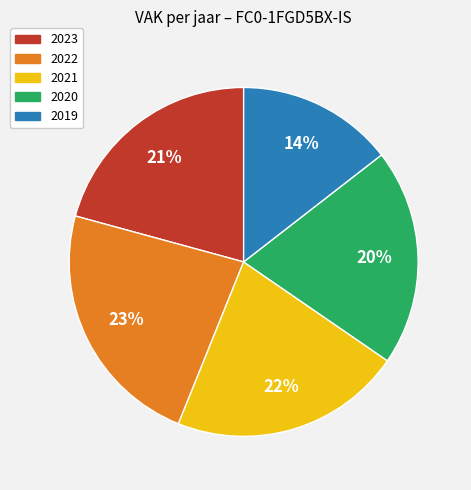

Approximately how many times larger is the value at 2021 compared to 2020?

1.1